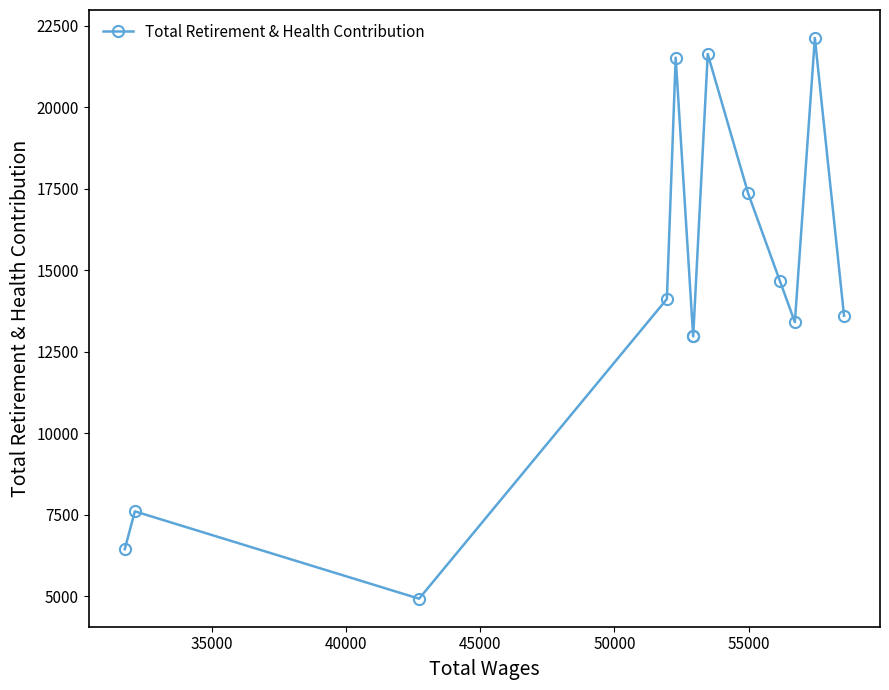

The value at 9 is 21260. True or false?

False